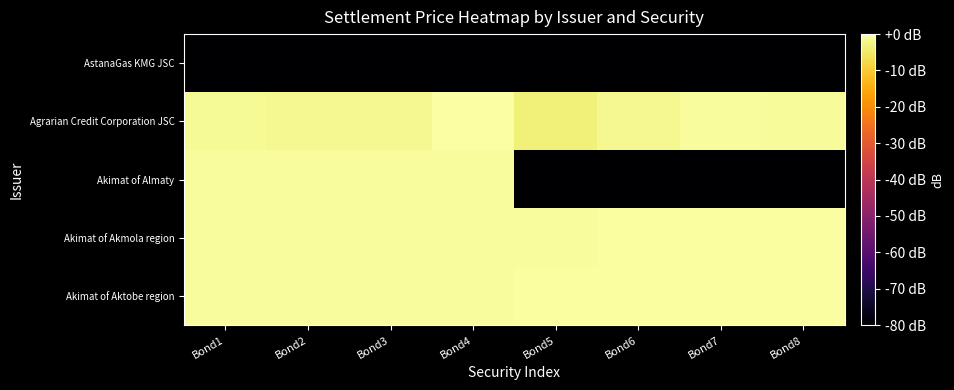

What is the minimum value shown in the chart?

-80.0